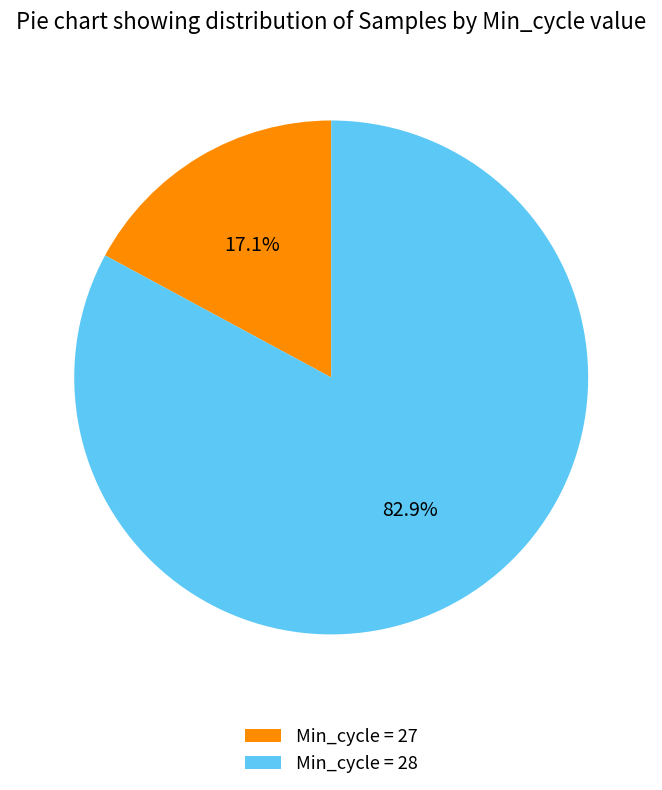

How many slices are in this pie chart?

2